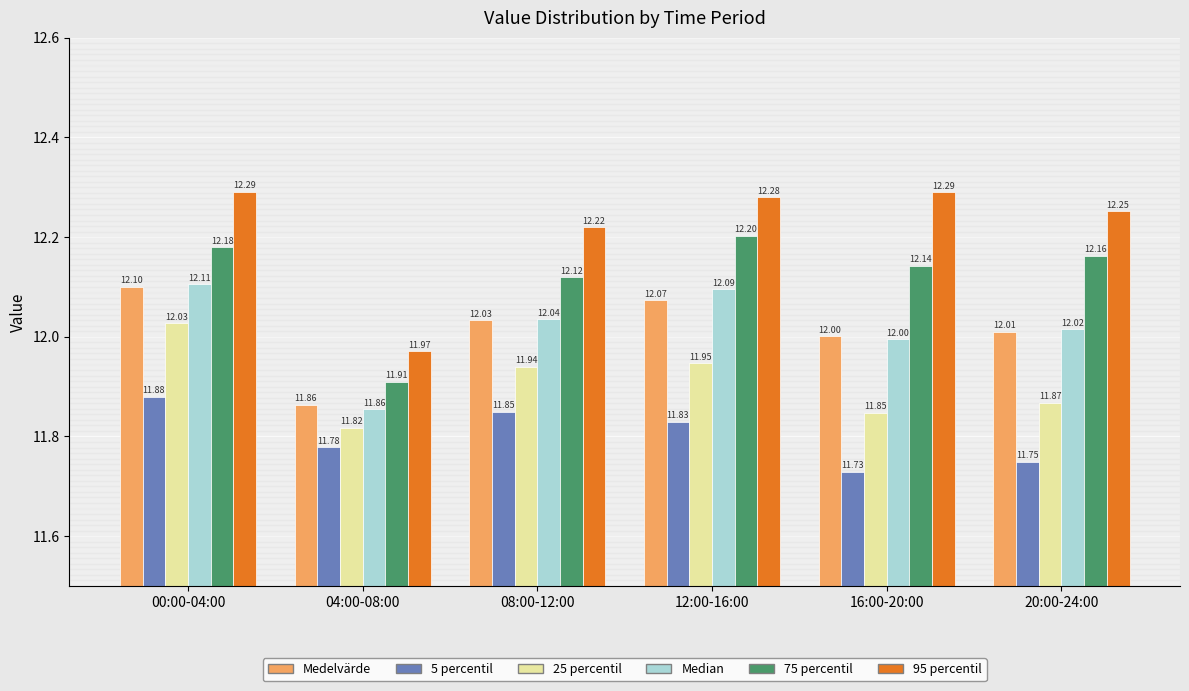

Rank the series at 08:00-12:00 from lowest to highest value.

5 percentil, 25 percentil, Medelvärde, Median, 75 percentil, 95 percentil